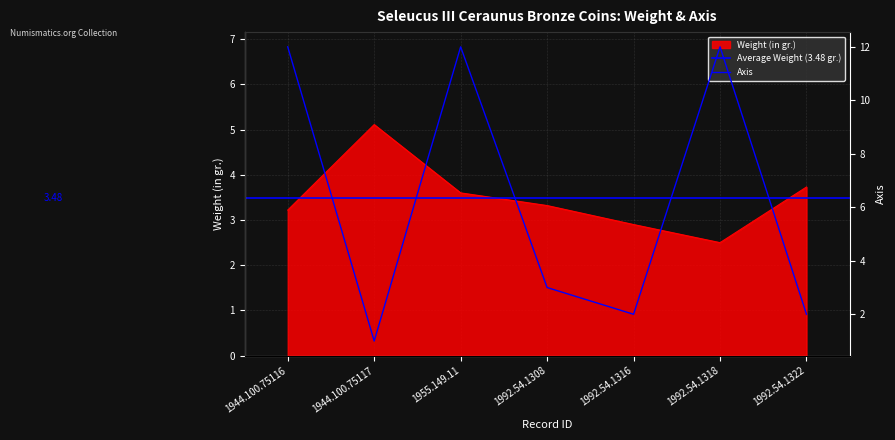

What is the value of the Axis point at the 7th from the left?

2.0